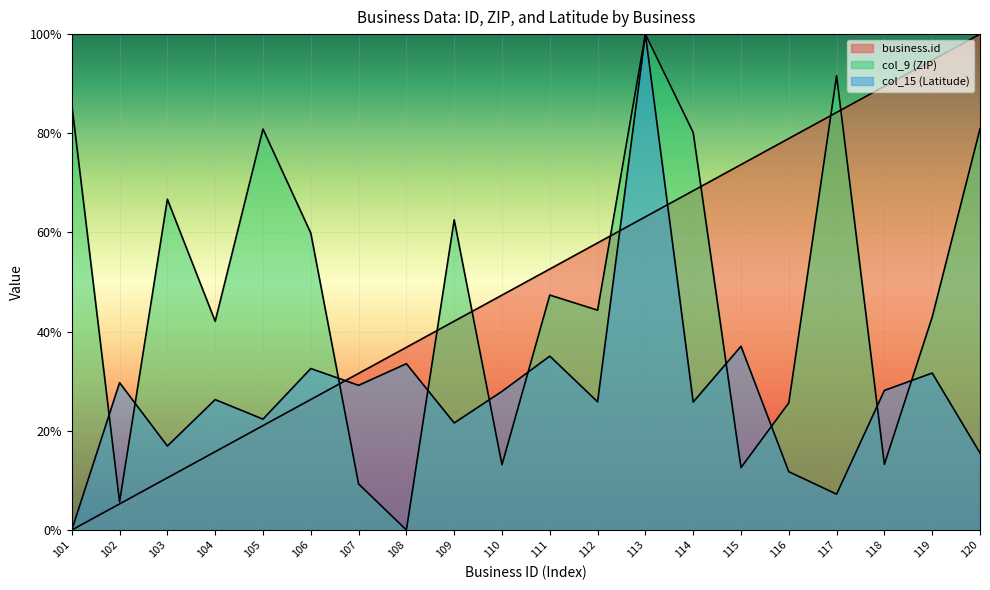

Reading left to right, transcribe all the data shown in this chart.

business.id: 0.0	5.3	10.5	15.8	21.1	26.3	31.6	36.8	42.1	47.4	52.6	57.9	63.2	68.4	73.7	78.9	84.2	89.5	94.7	100.0
col_9 (ZIP): 85.8	5.7	66.7	42.1	80.9	59.9	9.3	0.0	62.6	13.2	47.4	44.3	100.0	80.2	12.6	25.6	91.6	13.2	42.9	80.9
col_15 (Latitude): 0.0	29.7	16.9	26.3	22.4	32.6	29.2	33.5	21.6	28.0	35.1	25.9	100.0	25.8	37.1	11.8	7.2	28.1	31.7	15.5